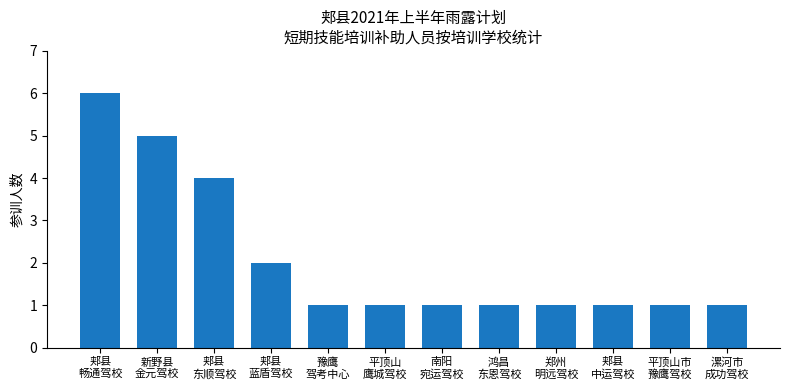

What is the difference between the maximum and second lowest values?

5